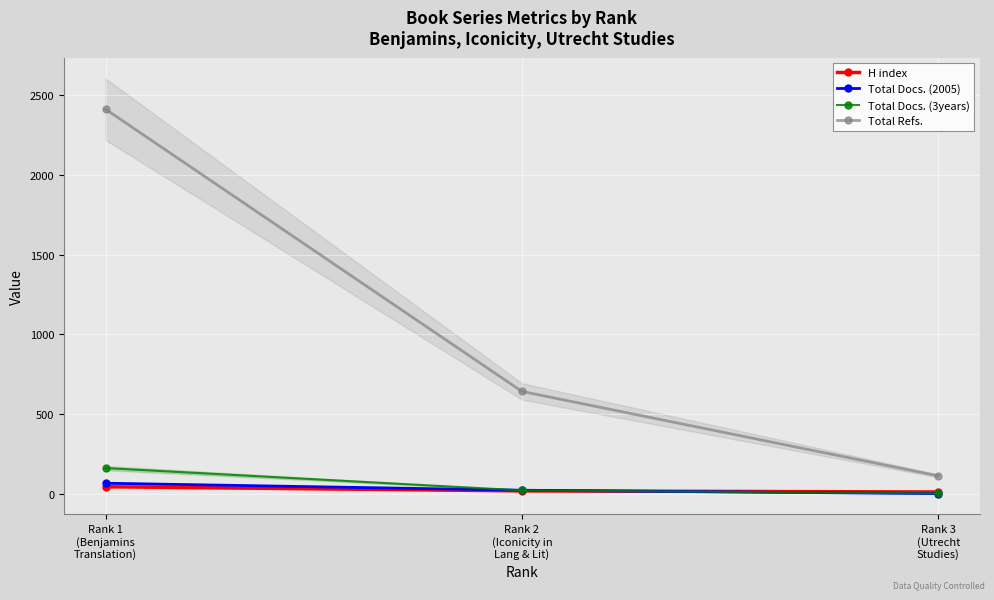

Reading left to right, list all the values displayed in this chart.

H index: Rank 1
(Benjamins
Translation)=44	Rank 2
(Iconicity in
Lang & Lit)=18	Rank 3
(Utrecht
Studies)=11
Total Docs. (2005): Rank 1
(Benjamins
Translation)=66	Rank 2
(Iconicity in
Lang & Lit)=22	Rank 3
(Utrecht
Studies)=1
Total Docs. (3years): Rank 1
(Benjamins
Translation)=161	Rank 2
(Iconicity in
Lang & Lit)=21	Rank 3
(Utrecht
Studies)=2
Total Refs.: Rank 1
(Benjamins
Translation)=2413	Rank 2
(Iconicity in
Lang & Lit)=642	Rank 3
(Utrecht
Studies)=112